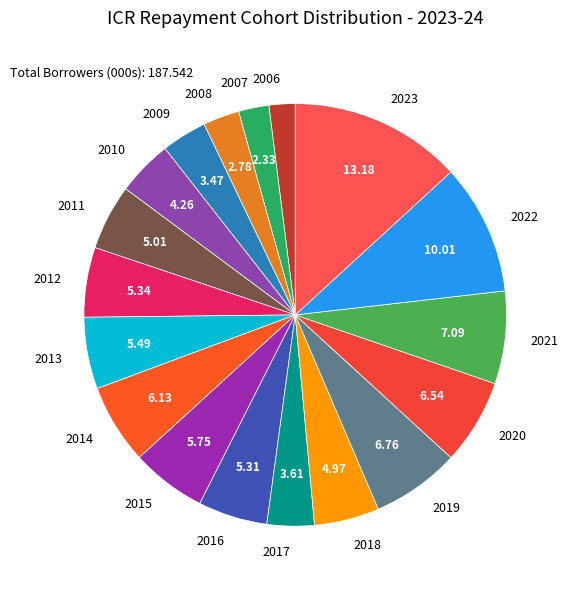

Count the number of slices in the pie.

18